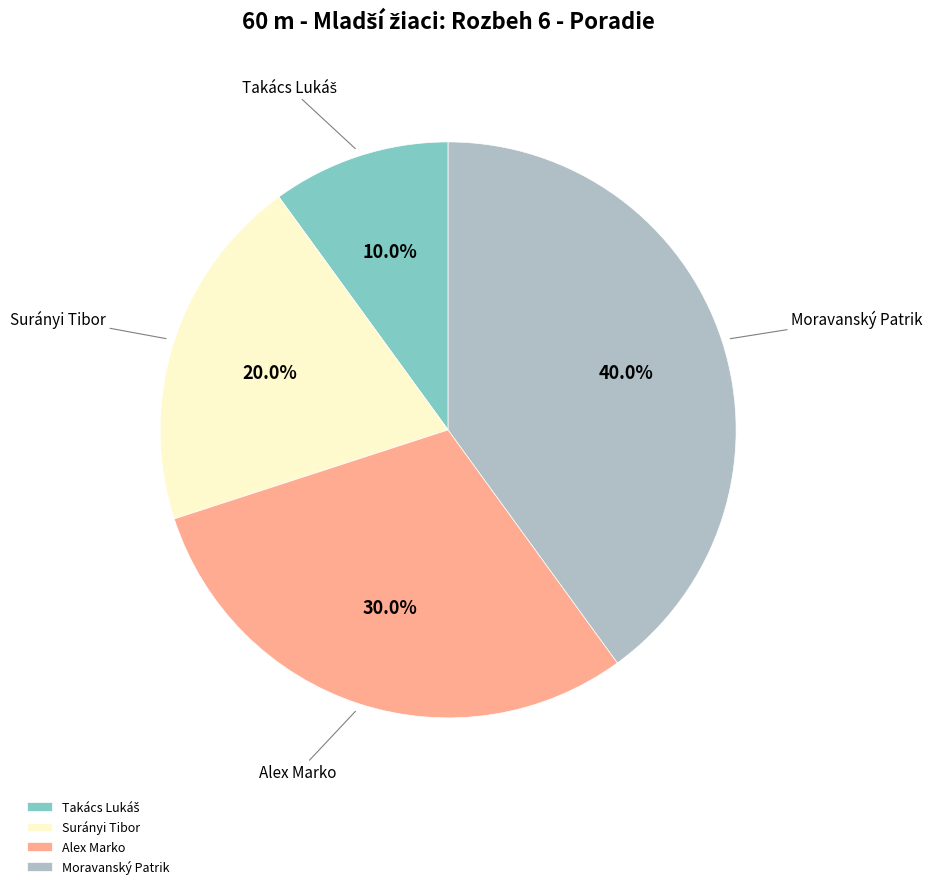

Approximately how many times larger is the value at Surányi Tibor compared to Moravanský Patrik?

0.5